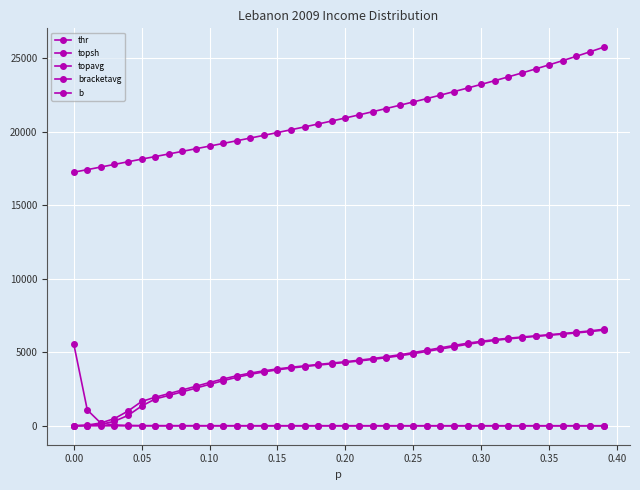

Is this an area chart (filled region under the line)?

No